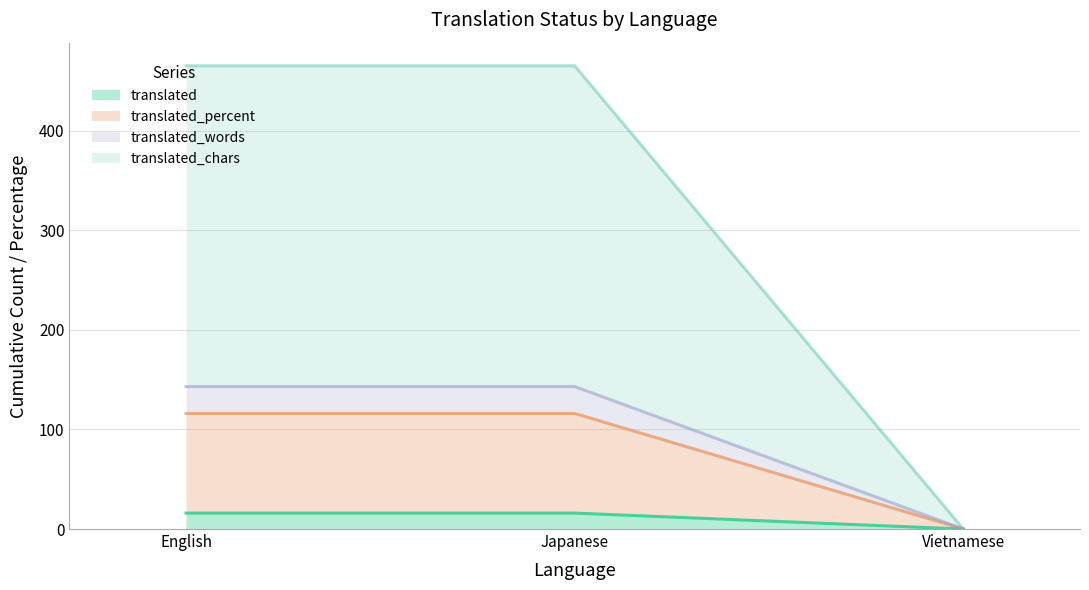

The translated_percent series shows 175 at Japanese. True or false?

False